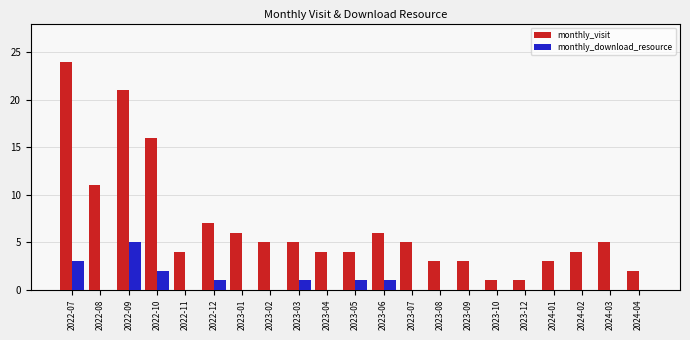

What is the maximum value shown in the chart?

24